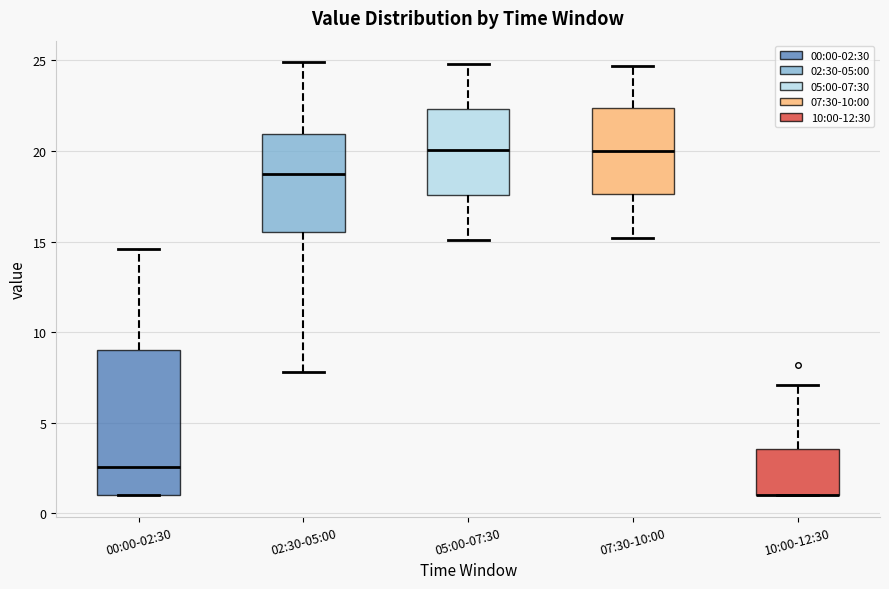

Which box is the tallest, from its lower edge to its upper edge?

00:00-02:30